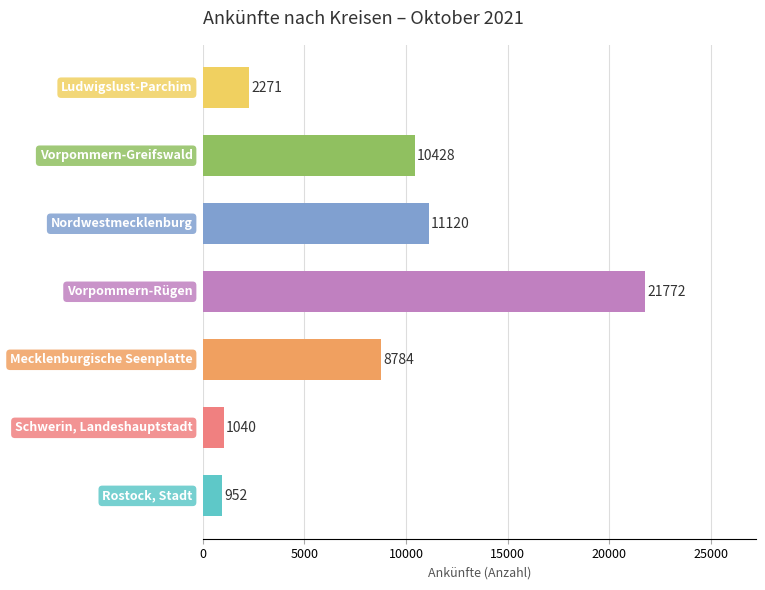

What is the minimum value shown in the chart?

952